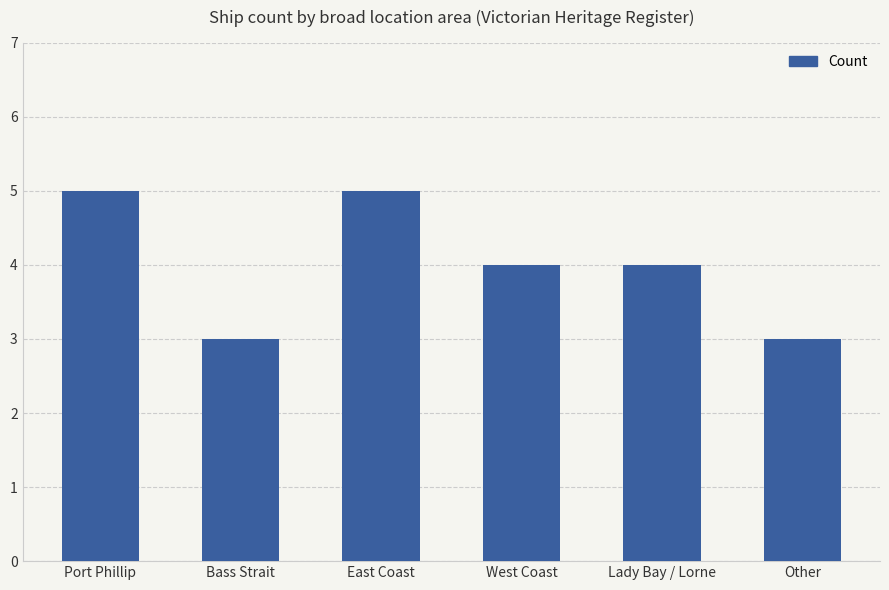

What is the difference between the values at East Coast and West Coast?

1